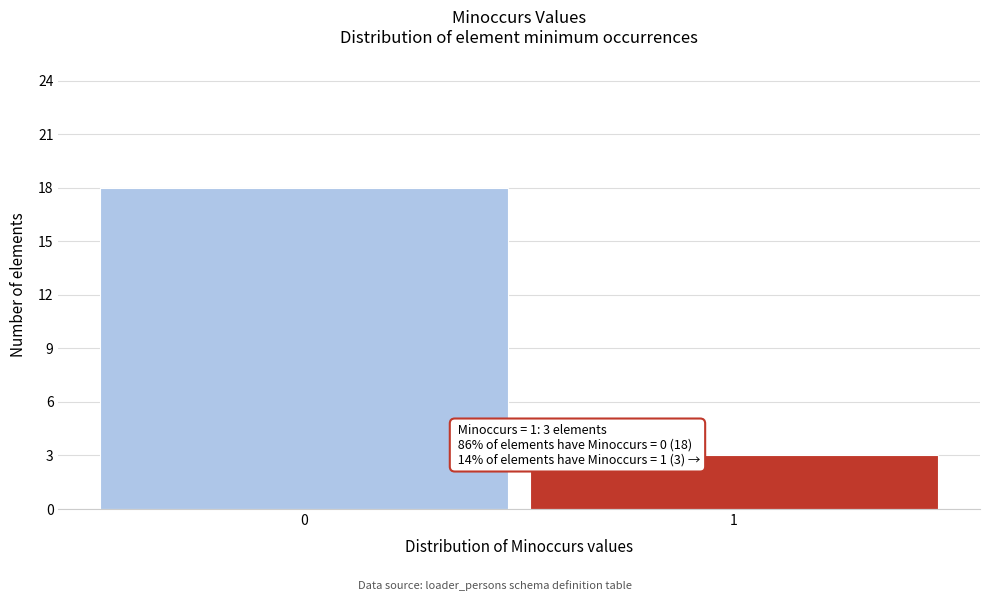

Reading right to left, extract all data points from this chart.

3	18